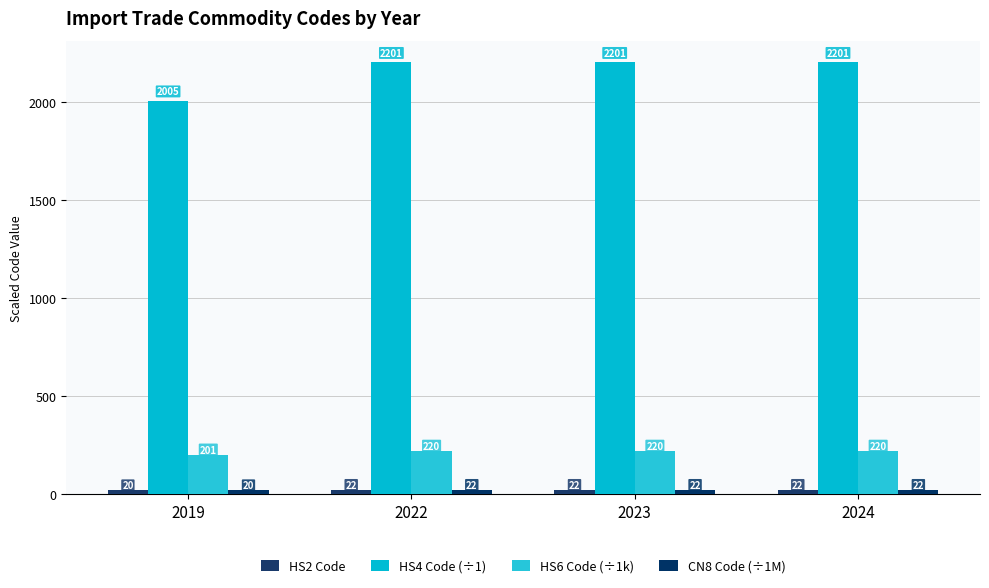

Does the chart contain any negative values?

No